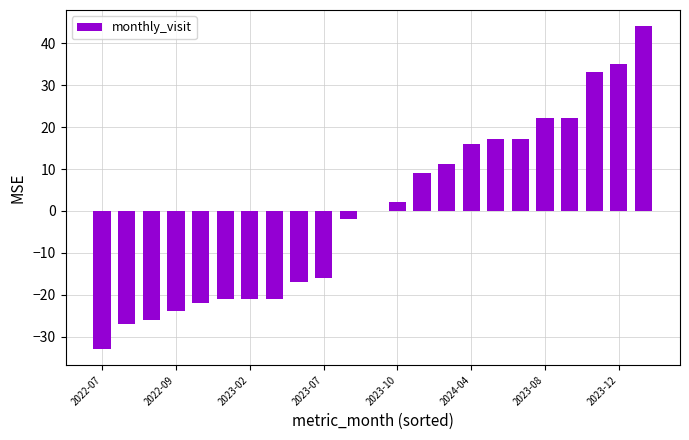

Are the bars horizontal?

No